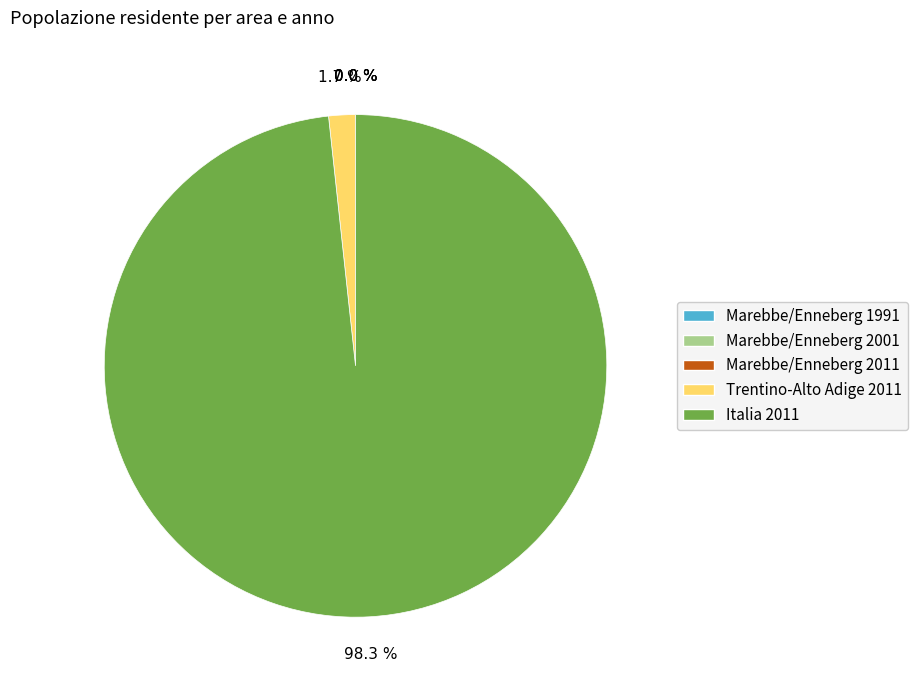

Which has a higher value, Italia 2011 or Trentino-Alto Adige 2011?

Italia 2011